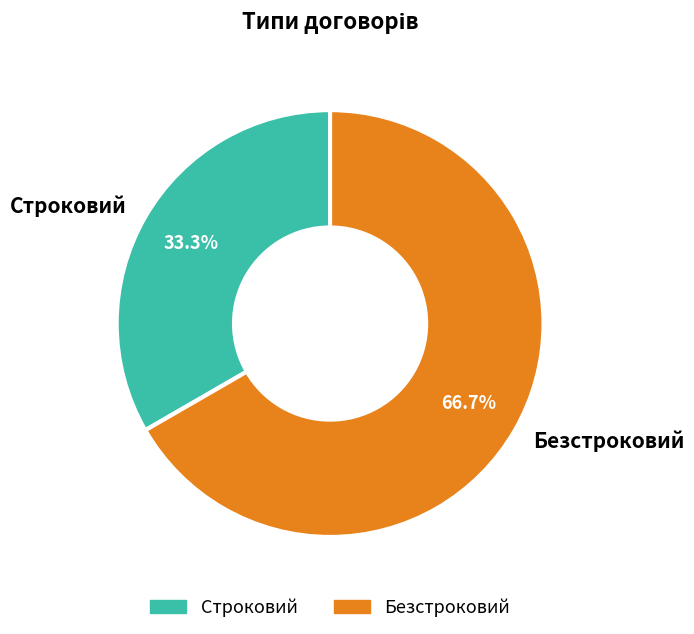

How many segments does this pie chart have?

2